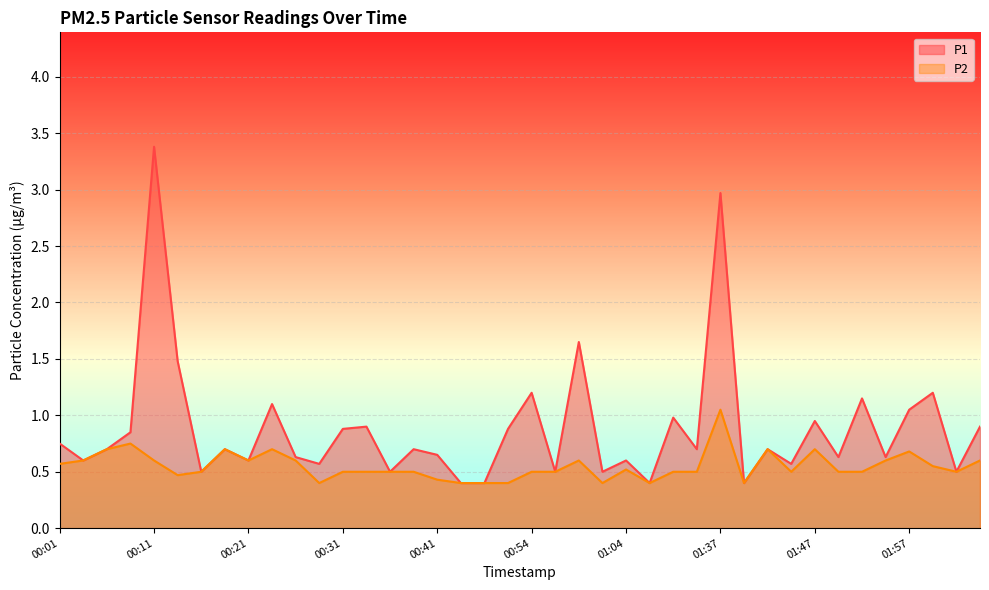

What is the sum of the P2 values at 00:33 and 01:01?

0.9